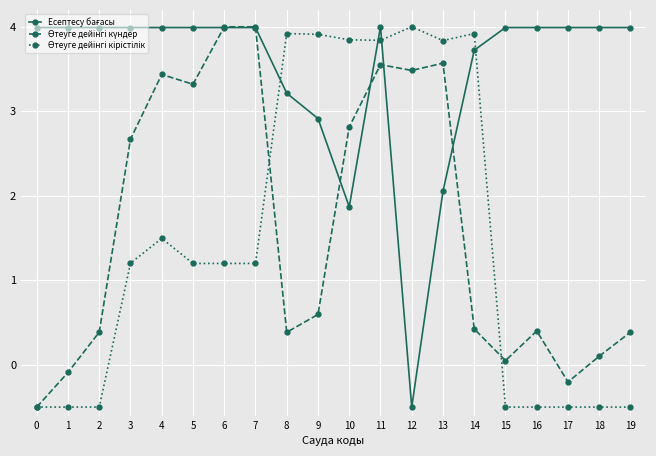

At which category is the sum across all series the highest?

11